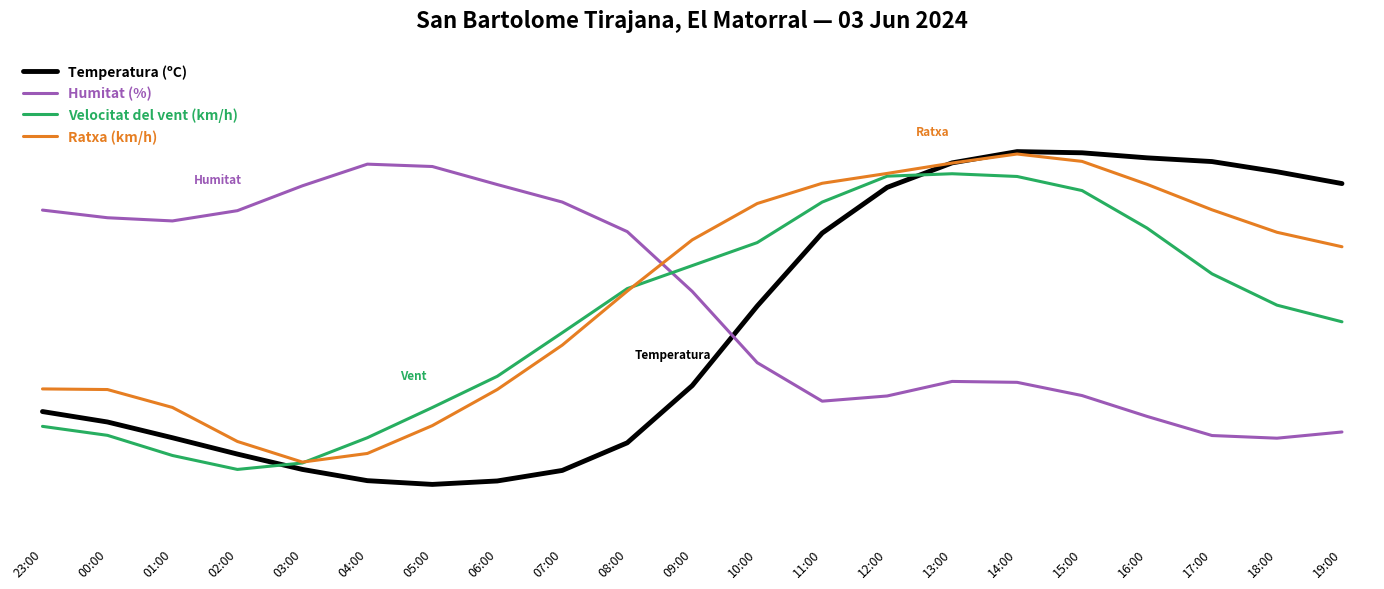

Is this an area chart (filled region under the line)?

No